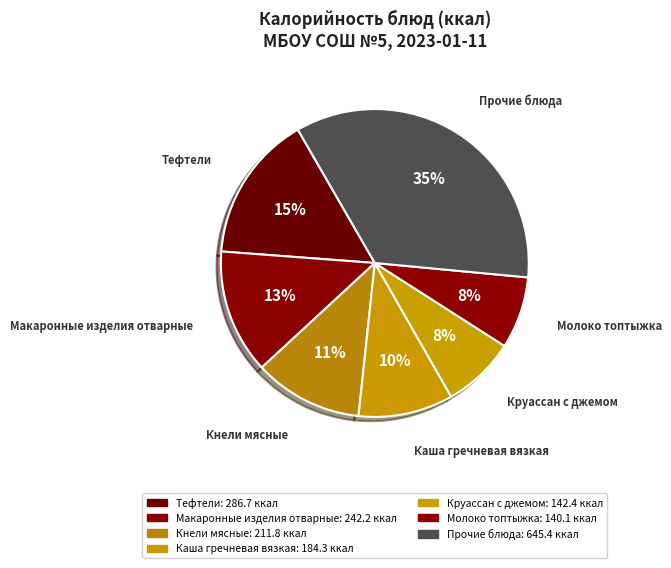

Is there a majority slice in this chart?

No